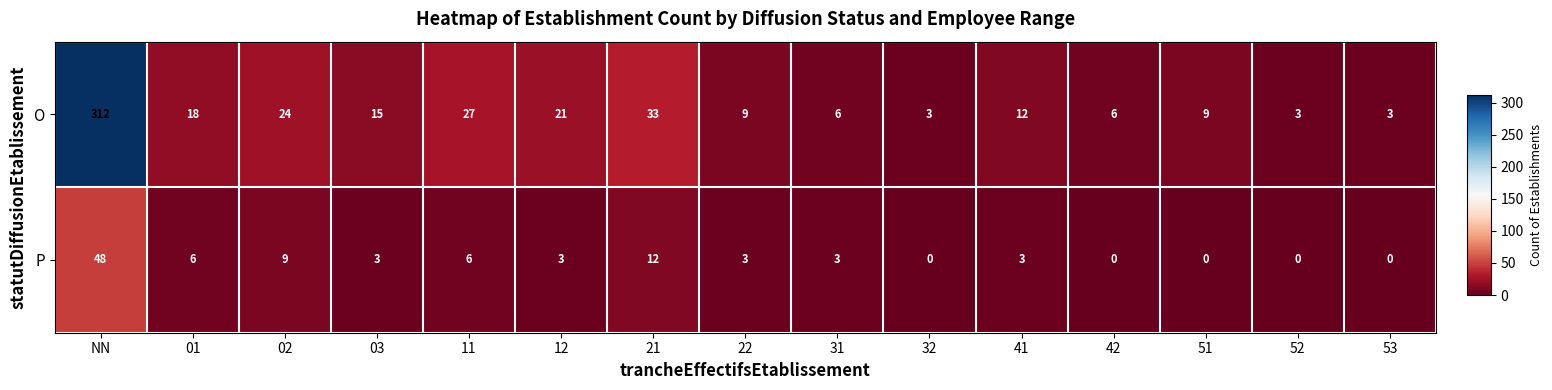

Which category has the highest value in the P series?

NN